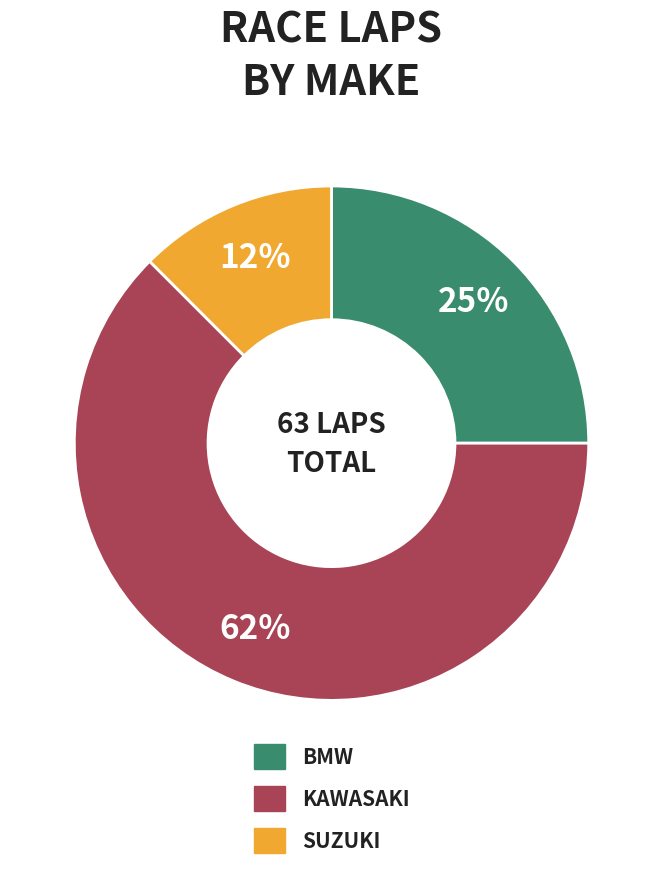

How many slices are in this pie chart?

3